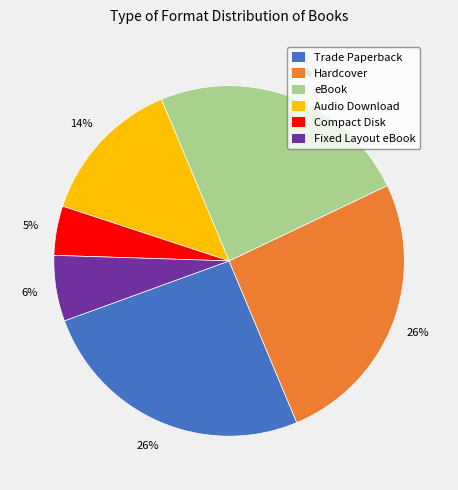

To the nearest percent, what is the difference between the Hardcover and Compact Disk slice percentages?

21%